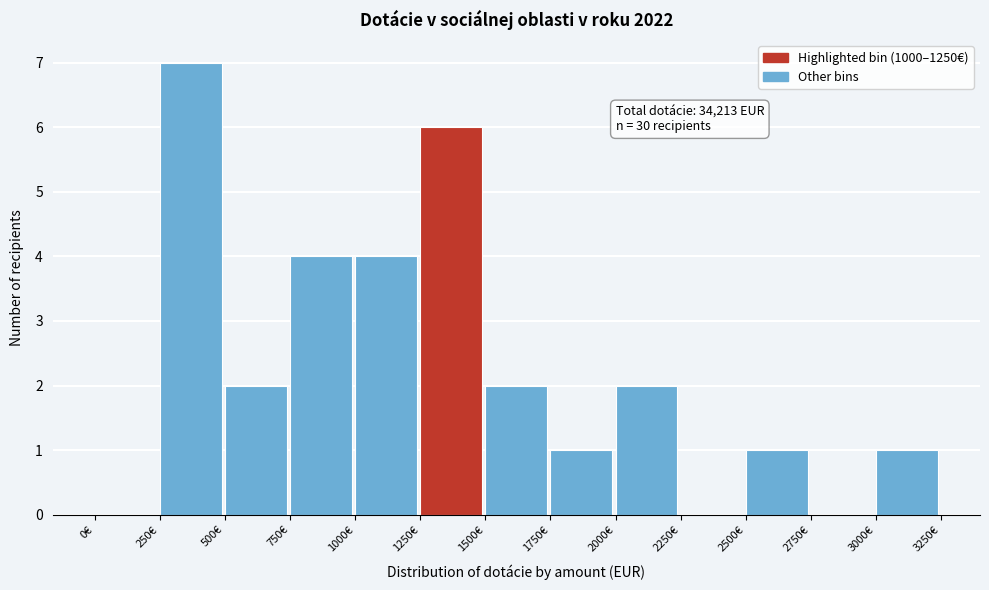

Which range on the x-axis has the tallest bar?

250 to 500